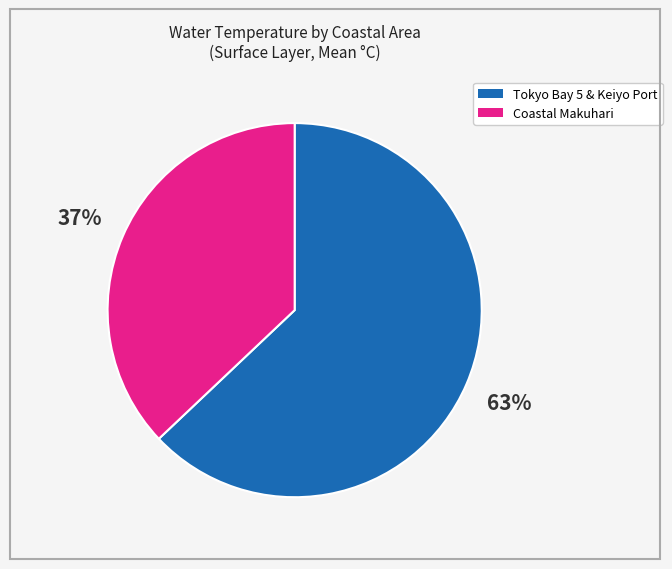

Is there a majority slice in this chart?

Yes